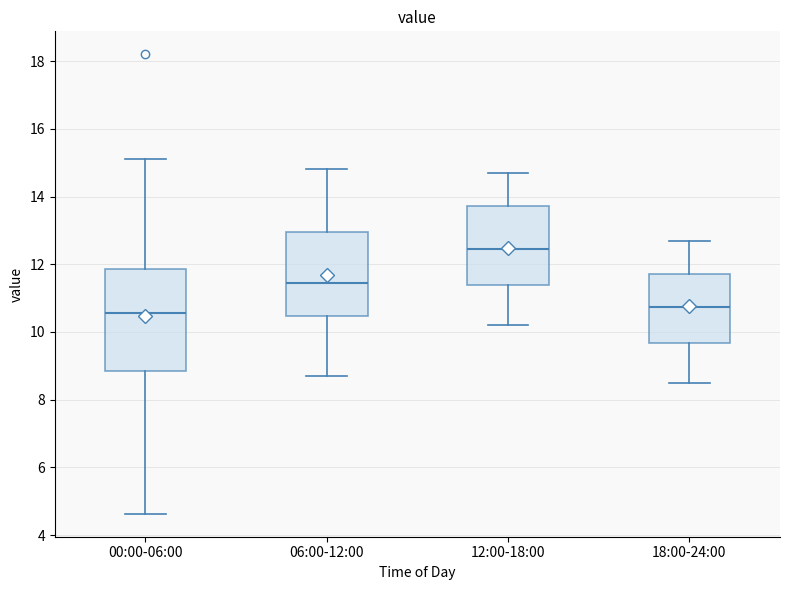

Reading left to right, transcribe this box plot: for each box, give where its median line is, the range the box spans, and where its two whiskers end, as read against the y-axis. The values are not printed on the chart, so give them approximately, as read against the axis.

00:00-06:00: median 10.6, box 8.8 to 11.8, whiskers 4.6 to 15.2
06:00-12:00: median 11.4, box 10.4 to 13.0, whiskers 8.8 to 14.8
12:00-18:00: median 12.4, box 11.4 to 13.8, whiskers 10.2 to 14.8
18:00-24:00: median 10.8, box 9.6 to 11.8, whiskers 8.6 to 12.8